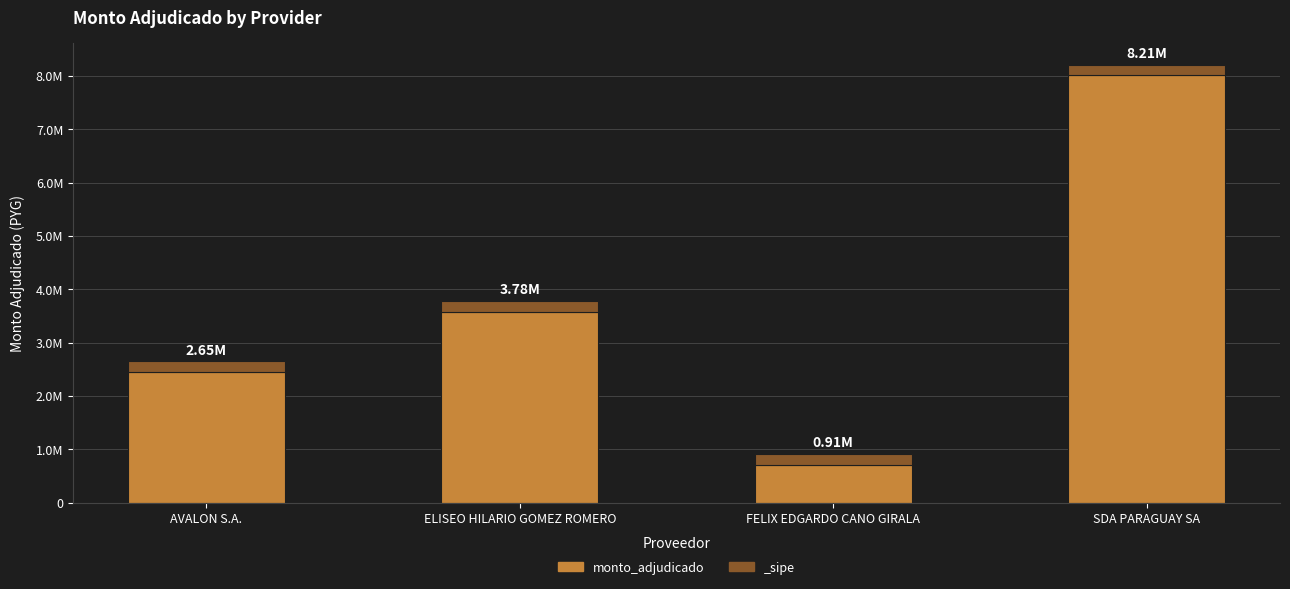

Which has a higher value, FELIX EDGARDO CANO GIRALA or ELISEO HILARIO GOMEZ ROMERO?

ELISEO HILARIO GOMEZ ROMERO